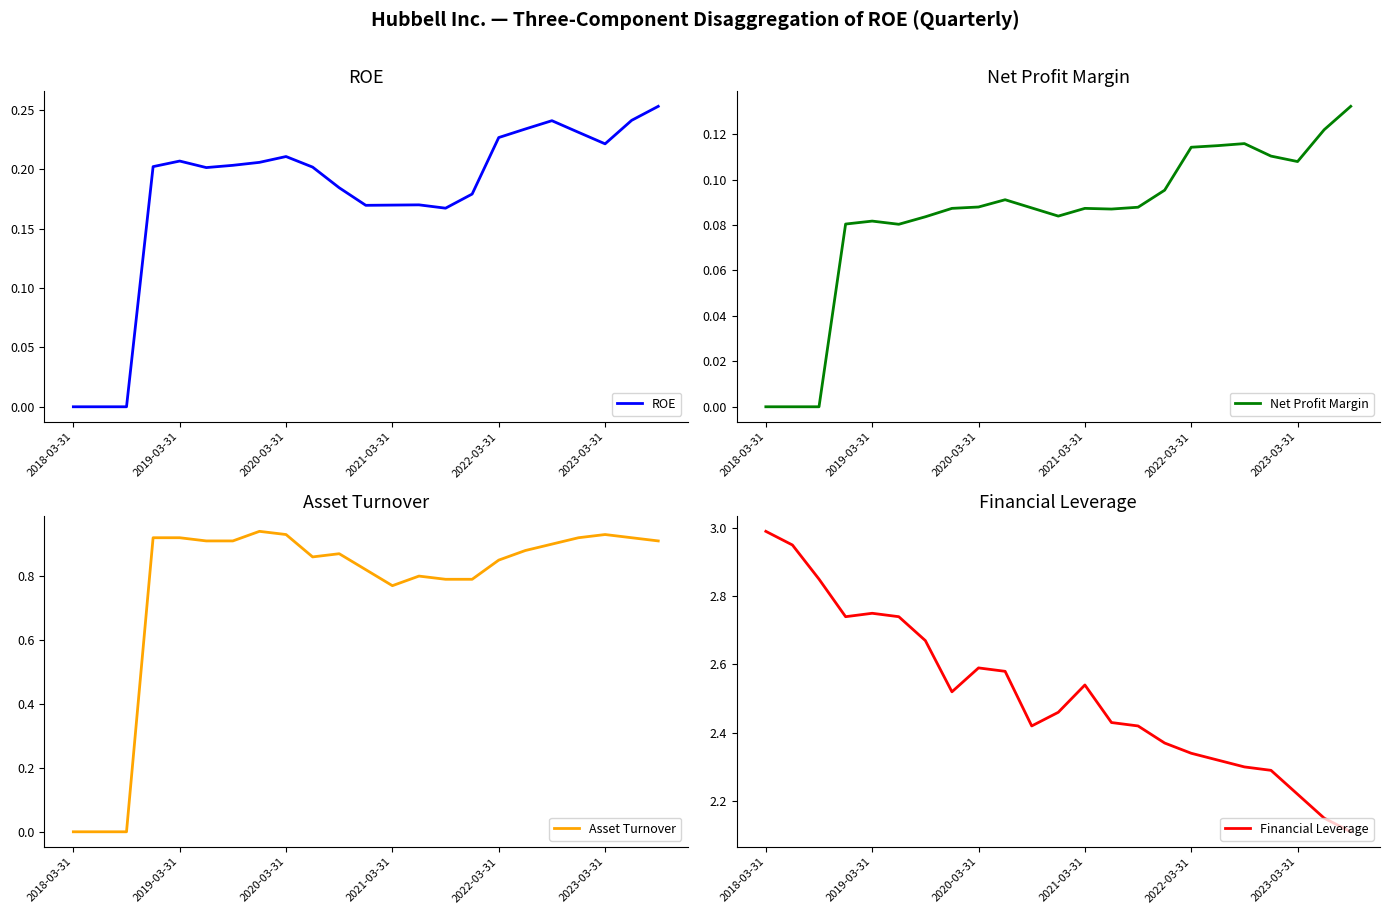

Is it true that ROE equals 0.0 at 2020-03-31?

False